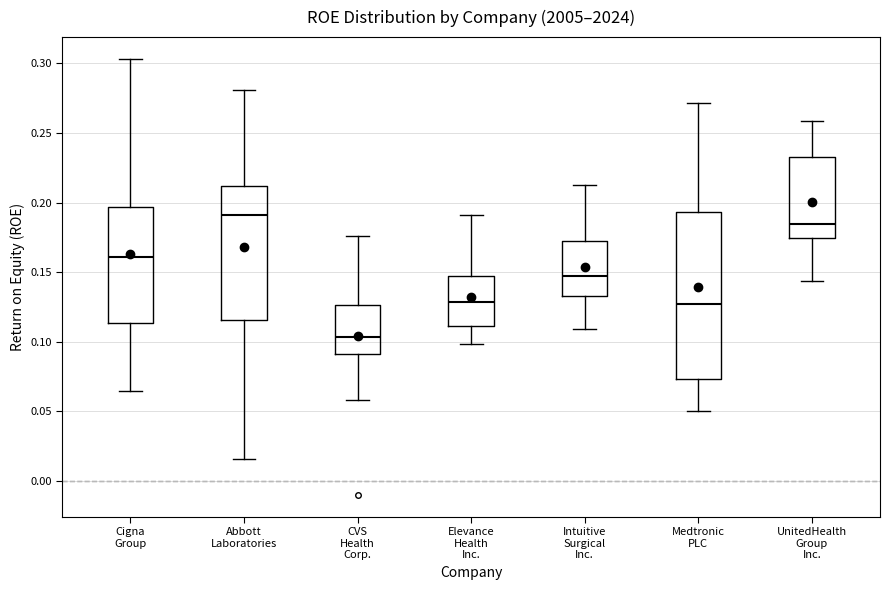

Where does the median line of the box for Medtronic PLC sit on the y-axis? The values are not printed on the chart, so give them approximately, as read against the axis.

0.125